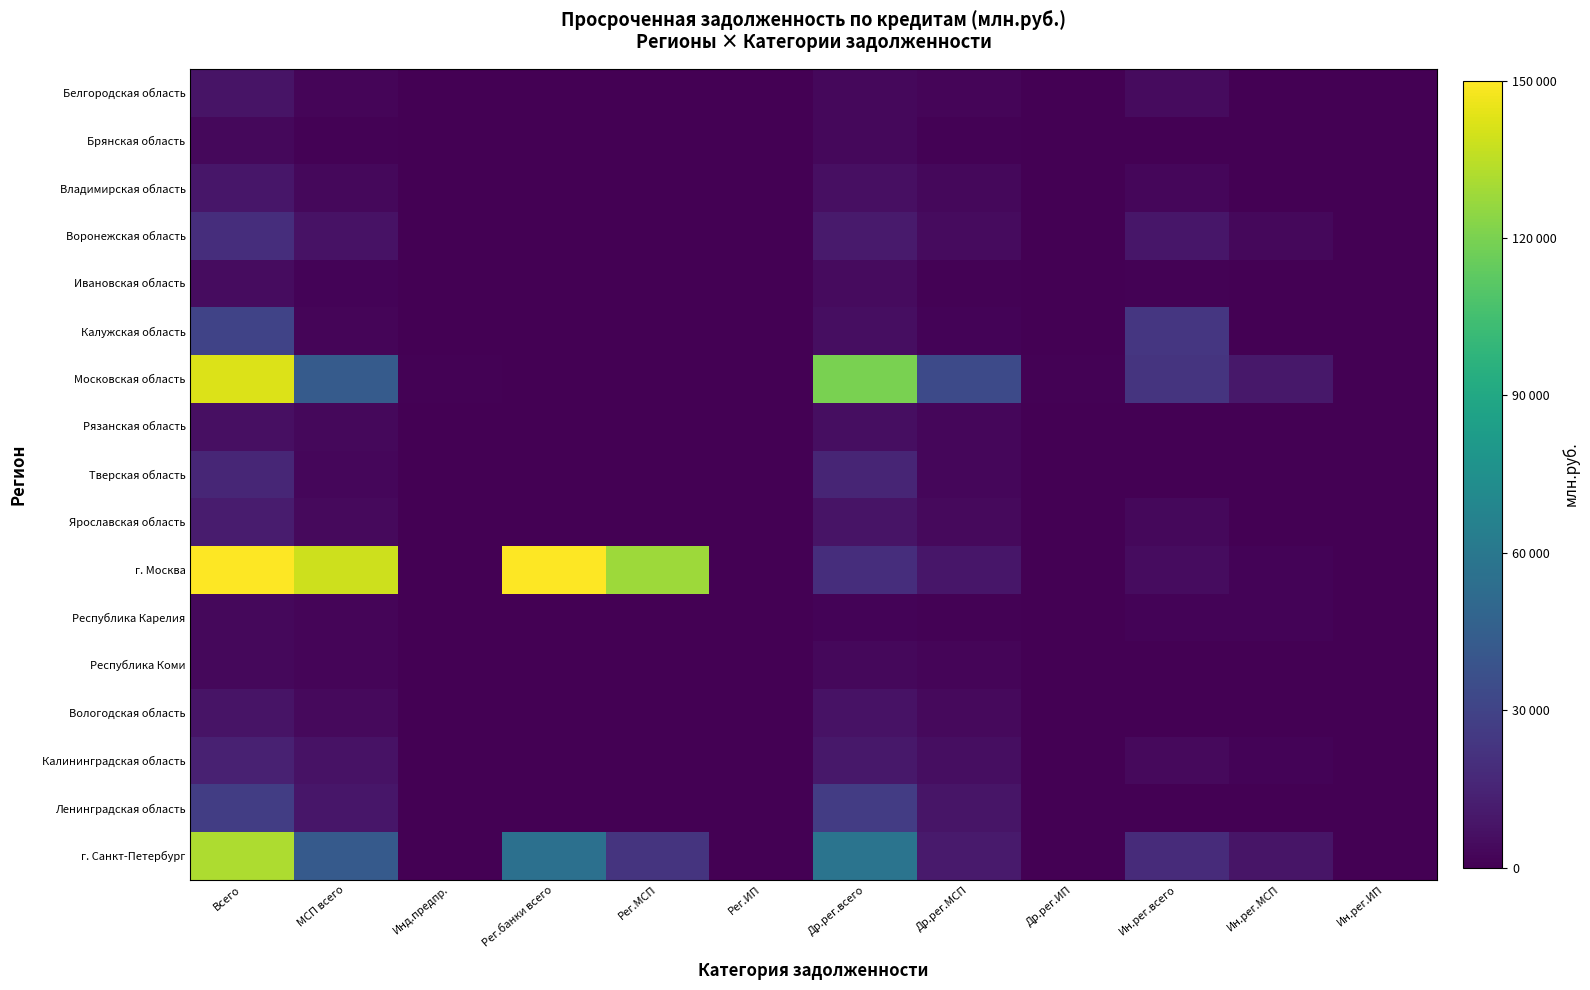

Reading left to right, transcribe all the data shown in this chart.

Белгородская область: Всего=7880	МСП всего=2230	Инд.предпр.=152	Рег.банки всего=112	Рег.МСП=112	Рег.ИП=48	Др.рег.всего=3092	Др.рег.МСП=2023	Др.рег.ИП=104	Ин.рег.всего=4677	Ин.рег.МСП=95	Ин.рег.ИП=0
Брянская область: Всего=3132	МСП всего=1113	Инд.предпр.=224	Рег.банки всего=0	Рег.МСП=0	Рег.ИП=0	Др.рег.всего=3027	Др.рег.МСП=1028	Др.рег.ИП=177	Ин.рег.всего=105	Ин.рег.МСП=85	Ин.рег.ИП=47
Владимирская область: Всего=9111	МСП всего=3487	Инд.предпр.=220	Рег.банки всего=40	Рег.МСП=0	Рег.ИП=0	Др.рег.всего=6161	Др.рег.МСП=3349	Др.рег.ИП=219	Ин.рег.всего=2909	Ин.рег.МСП=138	Ин.рег.ИП=1
Воронежская область: Всего=19854	МСП всего=7117	Инд.предпр.=215	Рег.банки всего=0	Рег.МСП=0	Рег.ИП=0	Др.рег.всего=10985	Др.рег.МСП=4108	Др.рег.ИП=215	Ин.рег.всего=8869	Ин.рег.МСП=3009	Ин.рег.ИП=0
Ивановская область: Всего=5273	МСП всего=1363	Инд.предпр.=106	Рег.банки всего=47	Рег.МСП=41	Рег.ИП=10	Др.рег.всего=4211	Др.рег.МСП=836	Др.рег.ИП=96	Ин.рег.всего=1014	Ин.рег.МСП=486	Ин.рег.ИП=0
Калужская область: Всего=29913	МСП всего=2299	Инд.предпр.=258	Рег.банки всего=228	Рег.МСП=110	Рег.ИП=1	Др.рег.всего=5815	Др.рег.МСП=1744	Др.рег.ИП=256	Ин.рег.всего=23869	Ин.рег.МСП=445	Ин.рег.ИП=0
Московская область: Всего=142352	МСП всего=43328	Инд.предпр.=1159	Рег.банки всего=18	Рег.МСП=10	Рег.ИП=0	Др.рег.всего=119753	Др.рег.МСП=33400	Др.рег.ИП=1151	Ин.рег.всего=22581	Ин.рег.МСП=9917	Ин.рег.ИП=8
Рязанская область: Всего=6443	МСП всего=3375	Инд.предпр.=285	Рег.банки всего=527	Рег.МСП=243	Рег.ИП=50	Др.рег.всего=5573	Др.рег.МСП=2897	Др.рег.ИП=235	Ин.рег.всего=344	Ин.рег.МСП=236	Ин.рег.ИП=0
Тверская область: Всего=16141	МСП всего=2698	Инд.предпр.=91	Рег.банки всего=39	Рег.МСП=39	Рег.ИП=2	Др.рег.всего=15731	Др.рег.МСП=2514	Др.рег.ИП=89	Ин.рег.всего=372	Ин.рег.МСП=145	Ин.рег.ИП=0
Ярославская область: Всего=11365	МСП всего=3729	Инд.предпр.=143	Рег.банки всего=148	Рег.МСП=148	Рег.ИП=16	Др.рег.всего=7852	Др.рег.МСП=3555	Др.рег.ИП=121	Ин.рег.всего=3365	Ин.рег.МСП=25	Ин.рег.ИП=6
г. Москва: Всего=150000	МСП всего=138445	Инд.предпр.=469	Рег.банки всего=150000	Рег.МСП=127911	Рег.ИП=254	Др.рег.всего=19877	Др.рег.МСП=9099	Др.рег.ИП=215	Ин.рег.всего=4734	Ин.рег.МСП=1436	Ин.рег.ИП=0
Республика Карелия: Всего=3079	МСП всего=2040	Инд.предпр.=20	Рег.банки всего=5	Рег.МСП=5	Рег.ИП=4	Др.рег.всего=1703	Др.рег.МСП=706	Др.рег.ИП=16	Ин.рег.всего=1372	Ин.рег.МСП=1329	Ин.рег.ИП=0
Республика Коми: Всего=3327	МСП всего=2094	Инд.предпр.=47	Рег.банки всего=174	Рег.МСП=174	Рег.ИП=7	Др.рег.всего=3129	Др.рег.МСП=1896	Др.рег.ИП=40	Ин.рег.всего=24	Ин.рег.МСП=24	Ин.рег.ИП=0
Вологодская область: Всего=8203	МСП всего=3854	Инд.предпр.=239	Рег.банки всего=386	Рег.МСП=309	Рег.ИП=40	Др.рег.всего=7548	Др.рег.МСП=3544	Др.рег.ИП=199	Ин.рег.всего=269	Ин.рег.МСП=0	Ин.рег.ИП=0
Калининградская область: Всего=13650	МСП всего=7148	Инд.предпр.=191	Рег.банки всего=94	Рег.МСП=94	Рег.ИП=13	Др.рег.всего=9476	Др.рег.МСП=5734	Др.рег.ИП=164	Ин.рег.всего=4079	Ин.рег.МСП=1320	Ин.рег.ИП=14
Ленинградская область: Всего=27283	МСП всего=8859	Инд.предпр.=55	Рег.банки всего=0	Рег.МСП=0	Рег.ИП=0	Др.рег.всего=26873	Др.рег.МСП=8658	Др.рег.ИП=47	Ин.рег.всего=410	Ин.рег.МСП=201	Ин.рег.ИП=7
г. Санкт-Петербург: Всего=131500	МСП всего=42386	Инд.предпр.=108	Рег.банки всего=55455	Рег.МСП=22729	Рег.ИП=0	Др.рег.всего=57484	Др.рег.МСП=11128	Др.рег.ИП=51	Ин.рег.всего=18561	Ин.рег.МСП=8529	Ин.рег.ИП=57